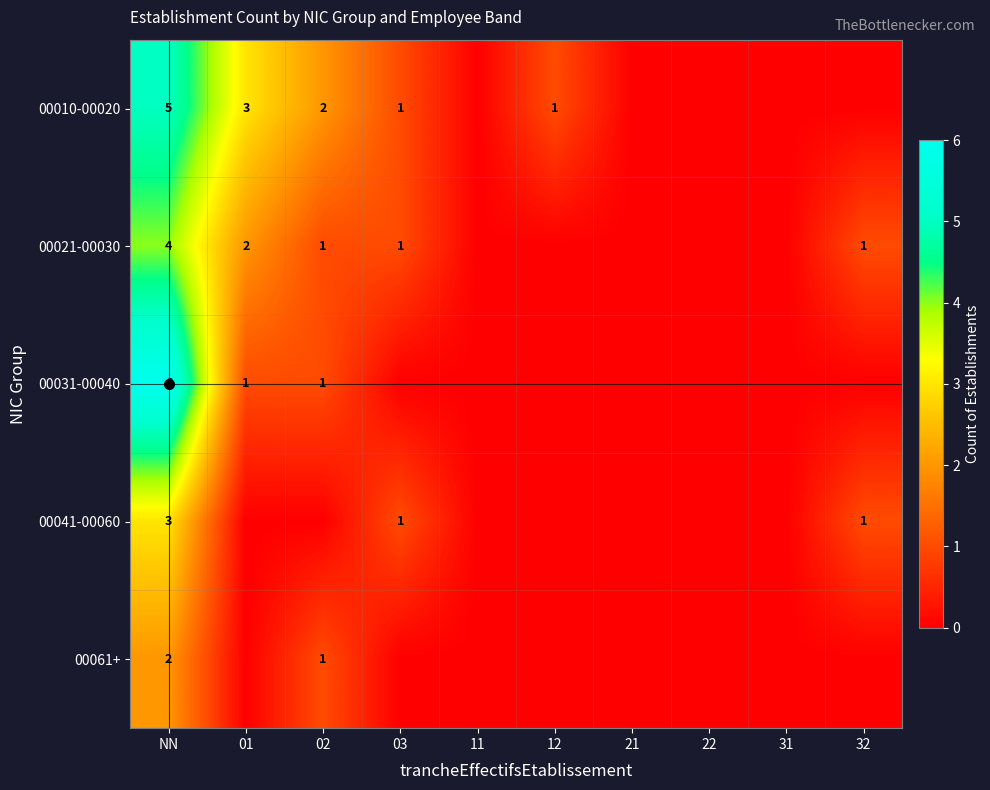

The 00031-00040 series shows 2 at 01. True or false?

False